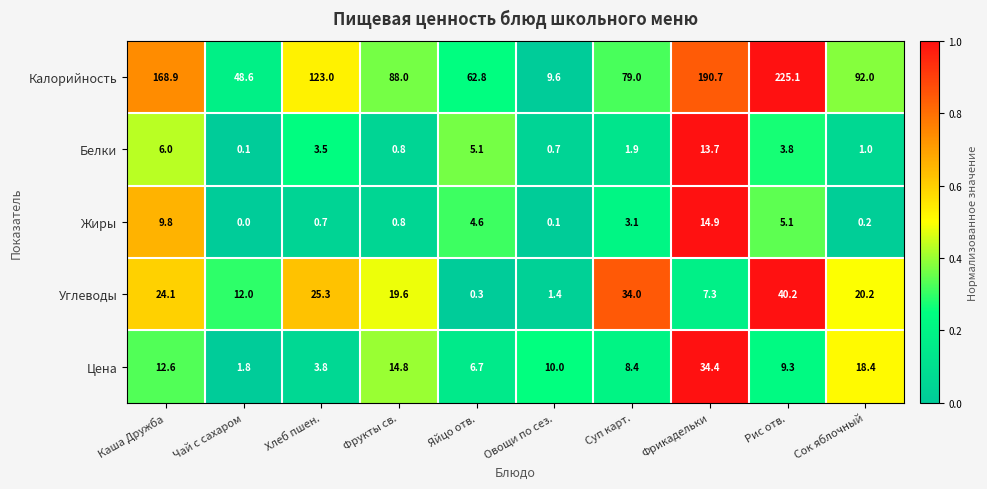

How many categories are shown in the chart?

10